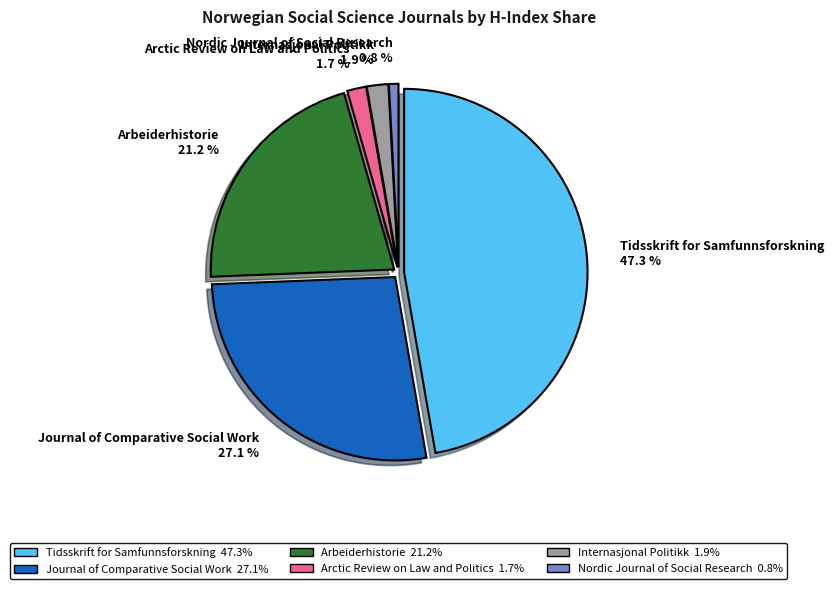

To the nearest percent, what is the difference between the largest and smallest slice percentages?

46%